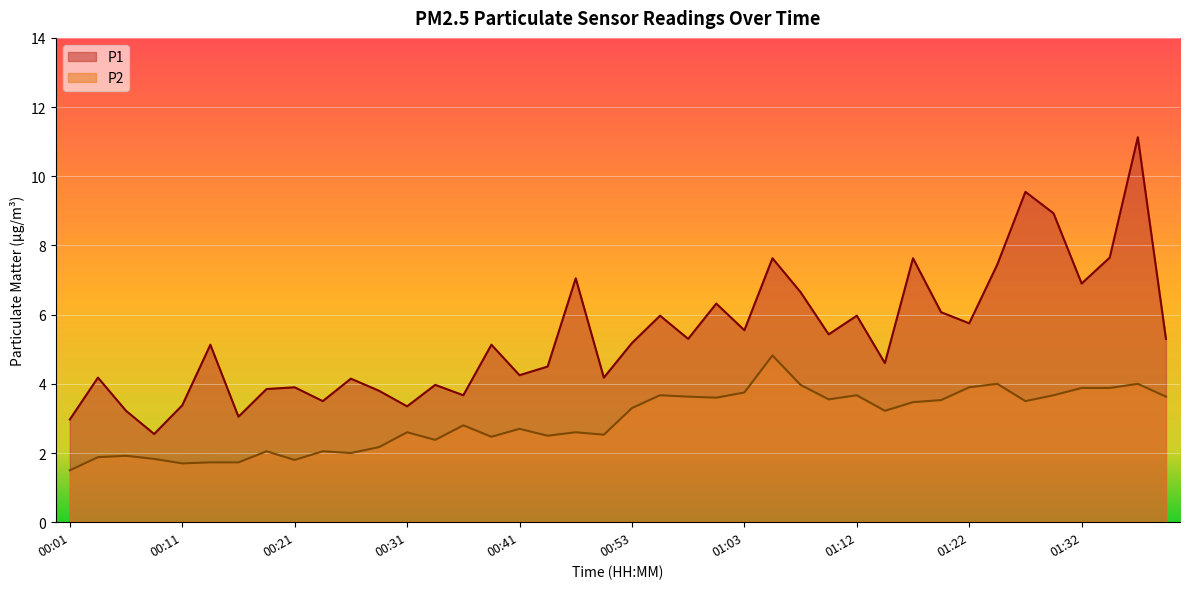

Reading left to right, what are all the values shown in this chart?

P1: 3.0	4.2	3.2	2.5	3.4	5.1	3.0	3.9	3.9	3.5	4.2	3.8	3.4	4.0	3.7	5.1	4.2	4.5	7.0	4.2	5.2	6.0	5.3	6.3	5.5	7.6	6.7	5.4	6.0	4.6	7.6	6.1	5.8	7.5	9.6	8.9	6.9	7.7	11.1	5.3
P2: 1.5	1.9	1.9	1.8	1.7	1.7	1.7	2.0	1.8	2.0	2.0	2.2	2.6	2.4	2.8	2.5	2.7	2.5	2.6	2.5	3.3	3.7	3.6	3.6	3.8	4.8	4.0	3.5	3.7	3.2	3.5	3.5	3.9	4.0	3.5	3.7	3.9	3.9	4.0	3.6